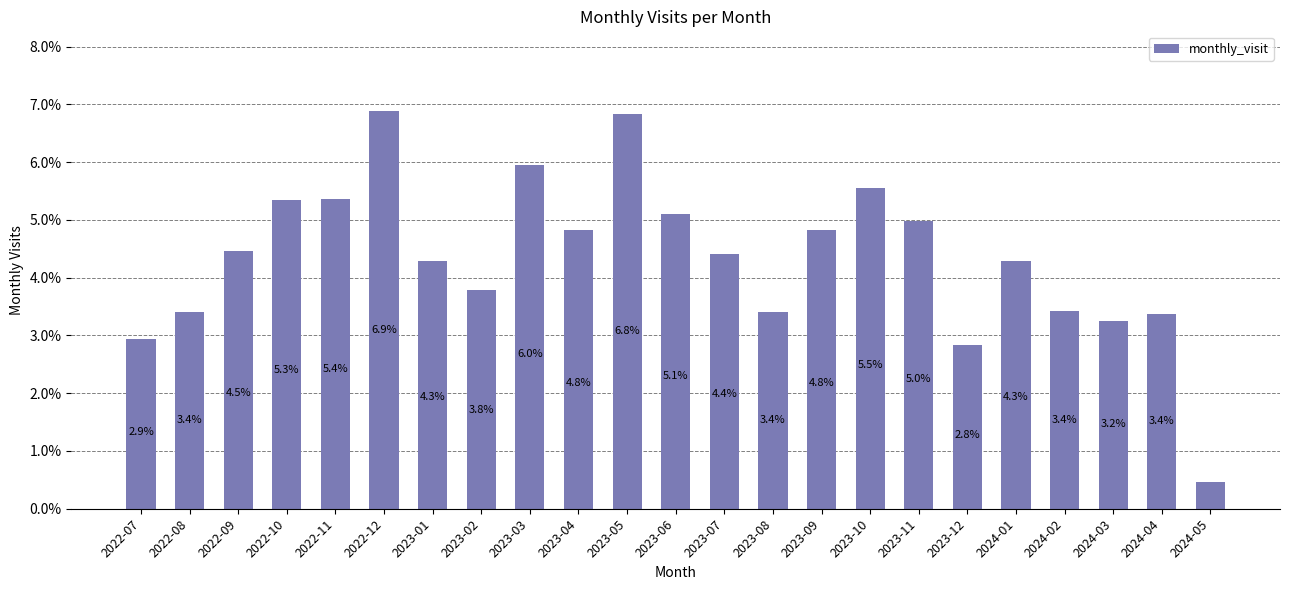

What is the change in value from 2022-10 to 2024-05?

-4.9